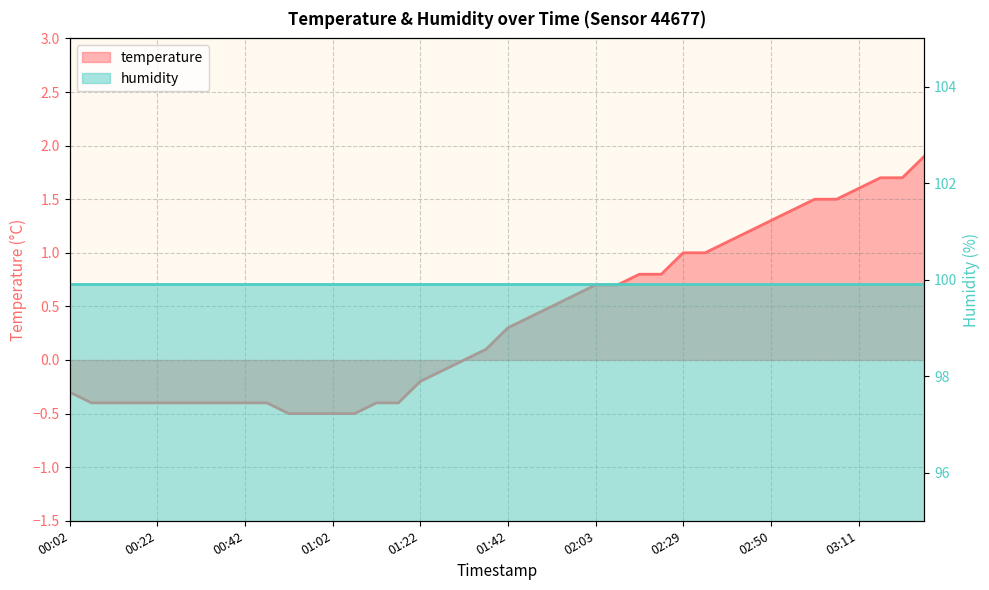

What is the label of the 9th point from the right?

02:45